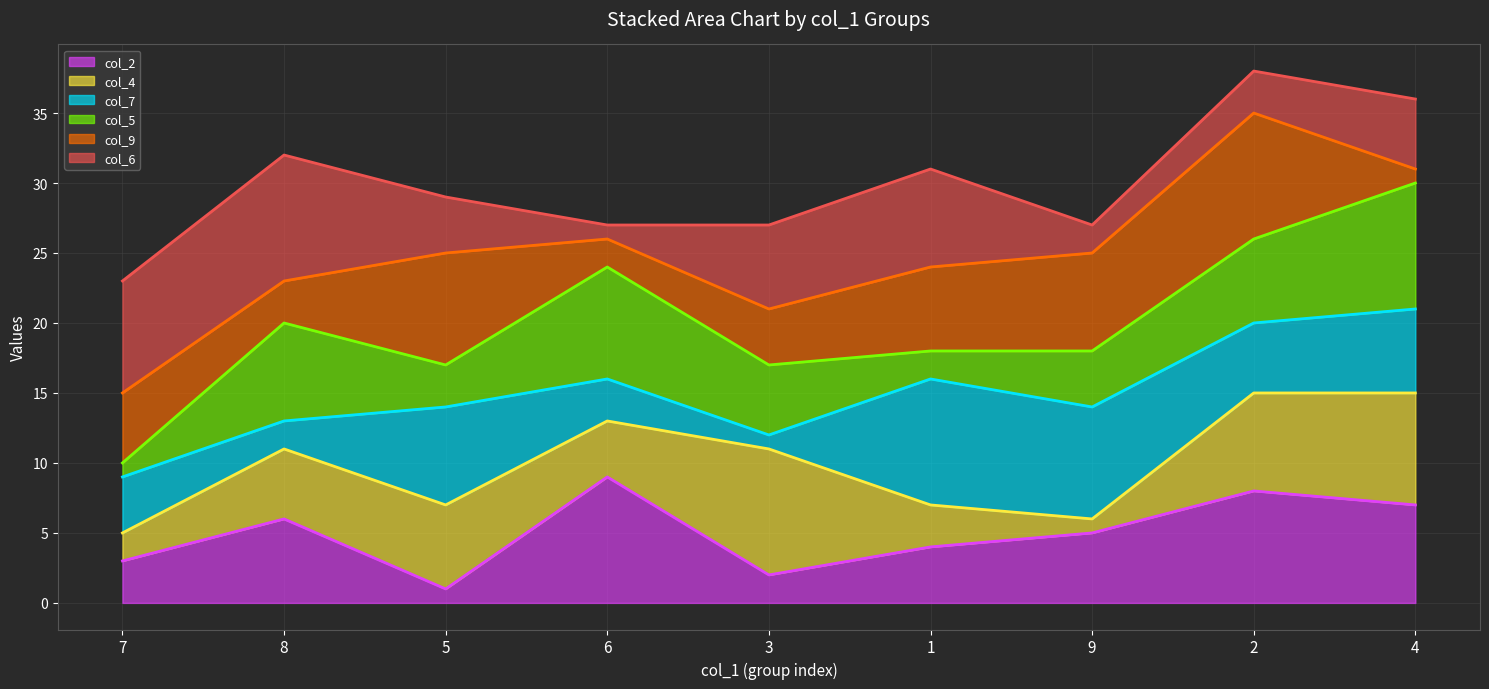

What position from the left is 2?

8